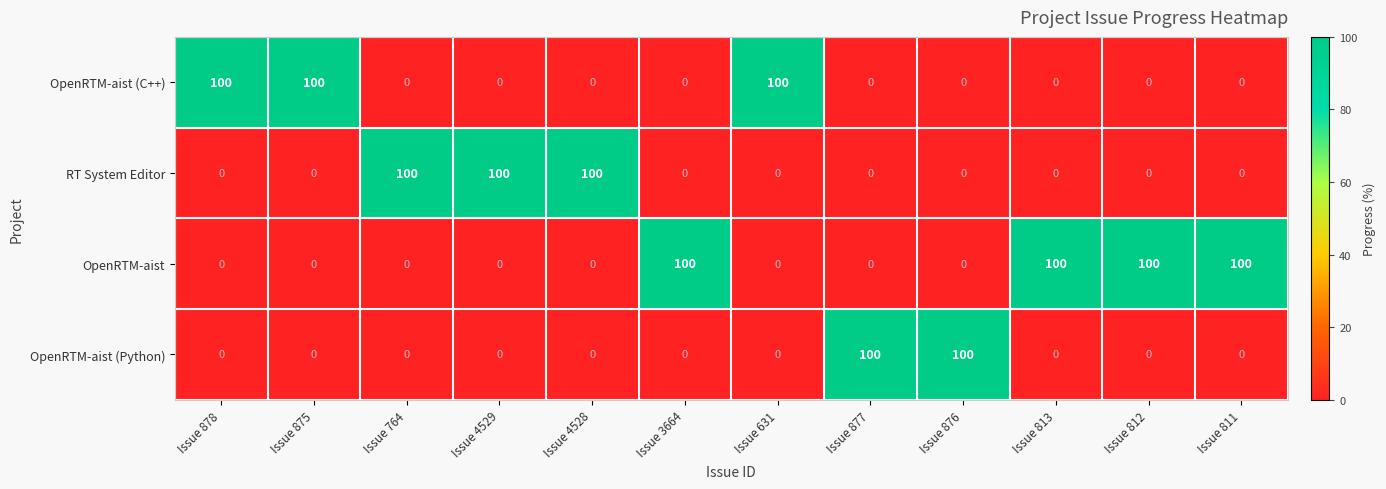

Is it true that RT System Editor equals 100 at Issue 4529?

True